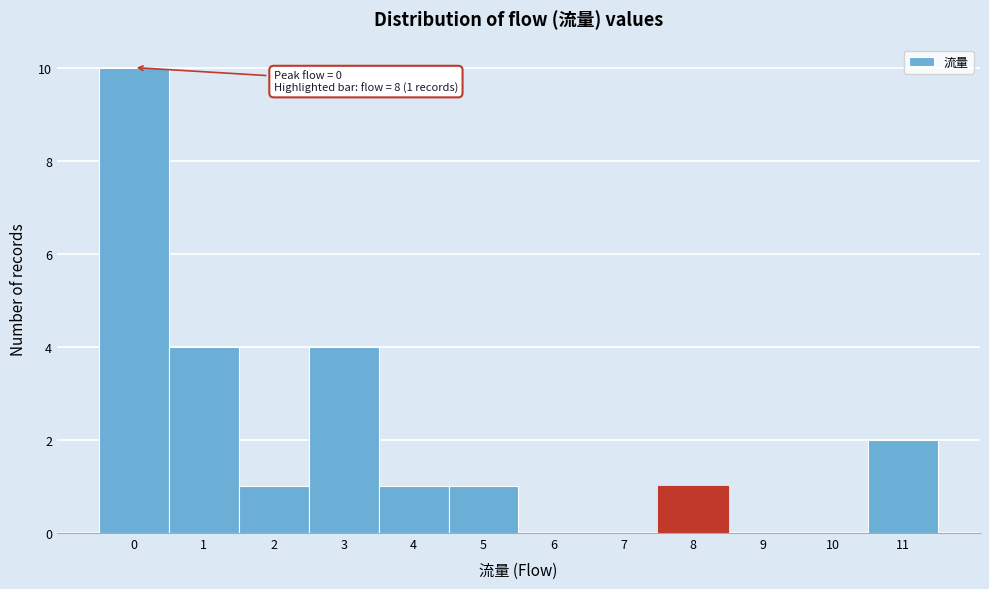

Which range on the x-axis has the tallest bar?

-0.5 to 0.5